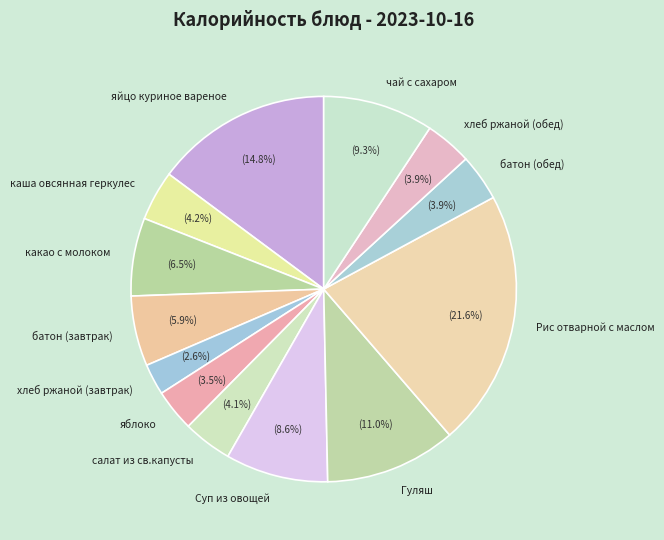

Count the number of slices in the pie.

13